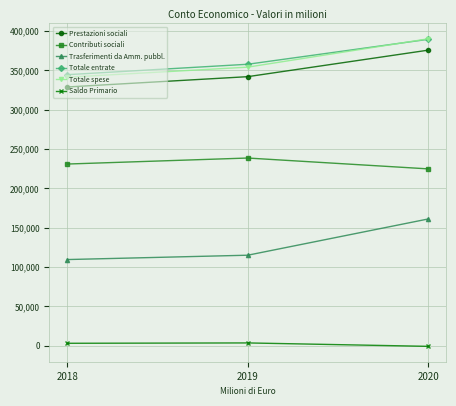

How many data points does each series have?

3